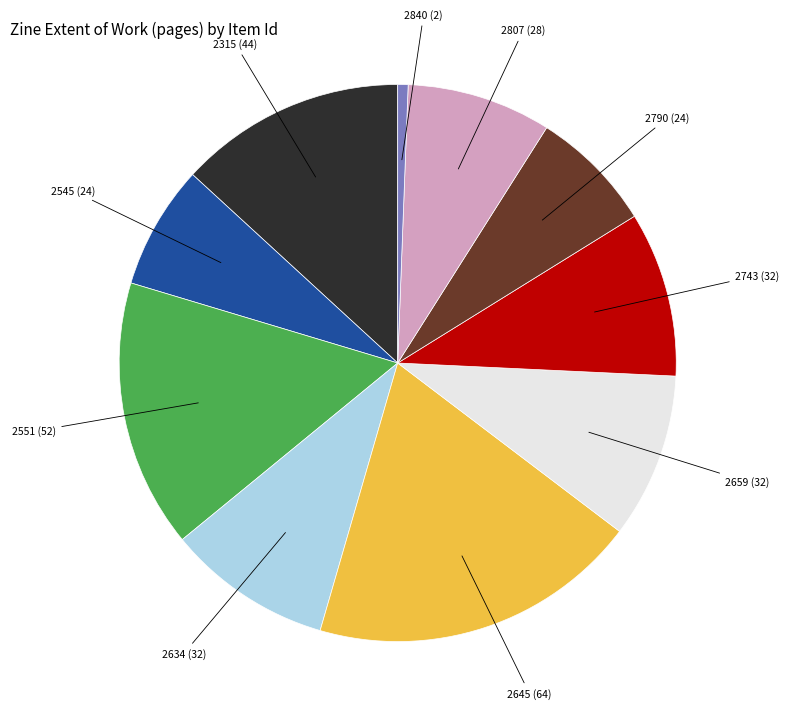

Does any single category account for the majority?

No